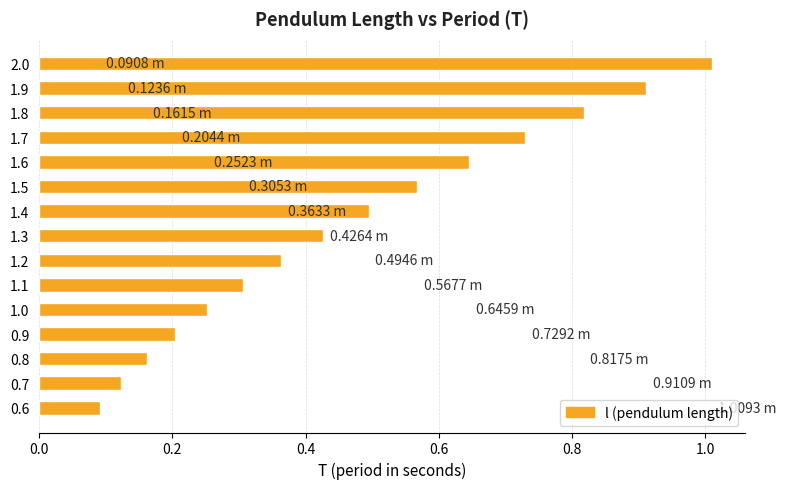

What is the sum of all values?

7.1